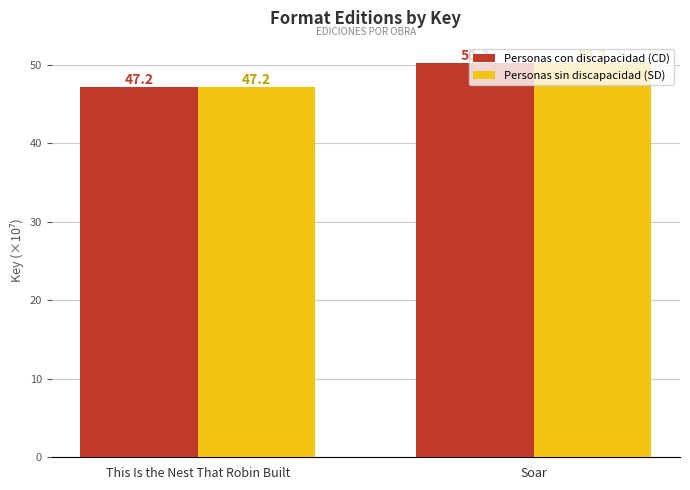

What is the difference between the maximum and minimum values in the Personas con discapacidad (CD) series?

3.0